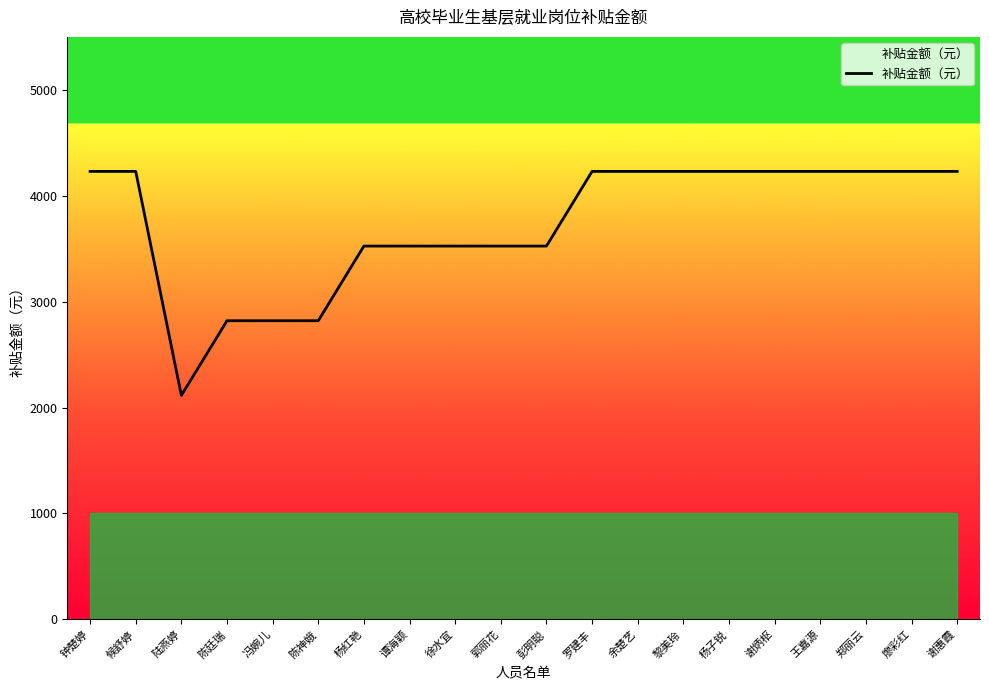

Between 谢惠霞 and 杨红艳, which is larger?

谢惠霞